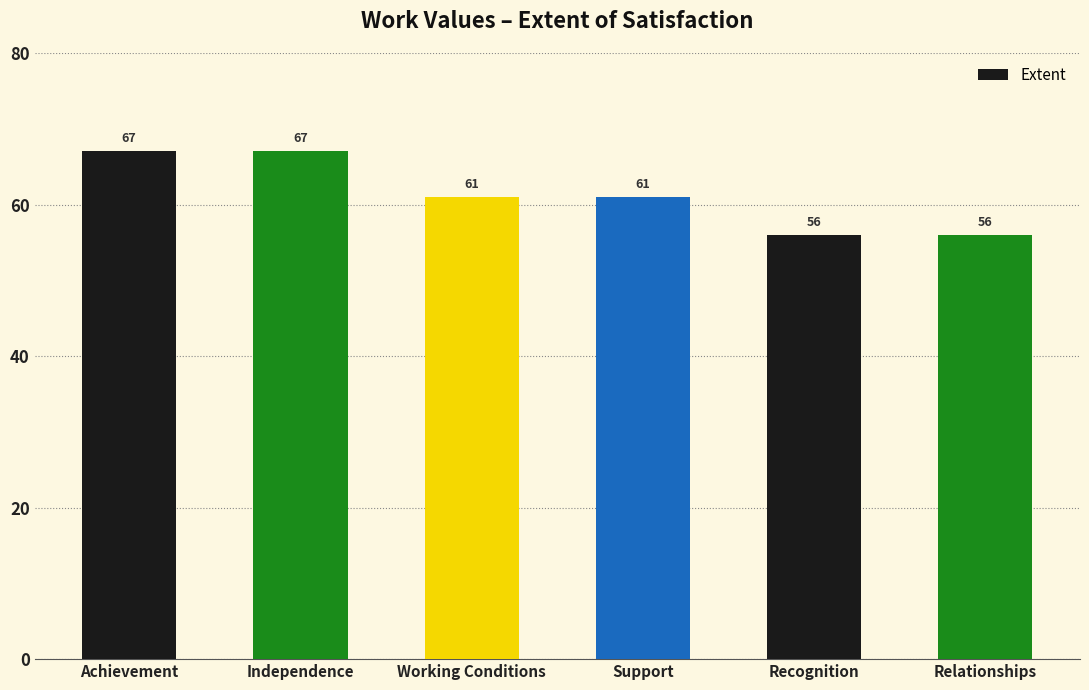

What is the sum of the values at Support and Recognition?

117